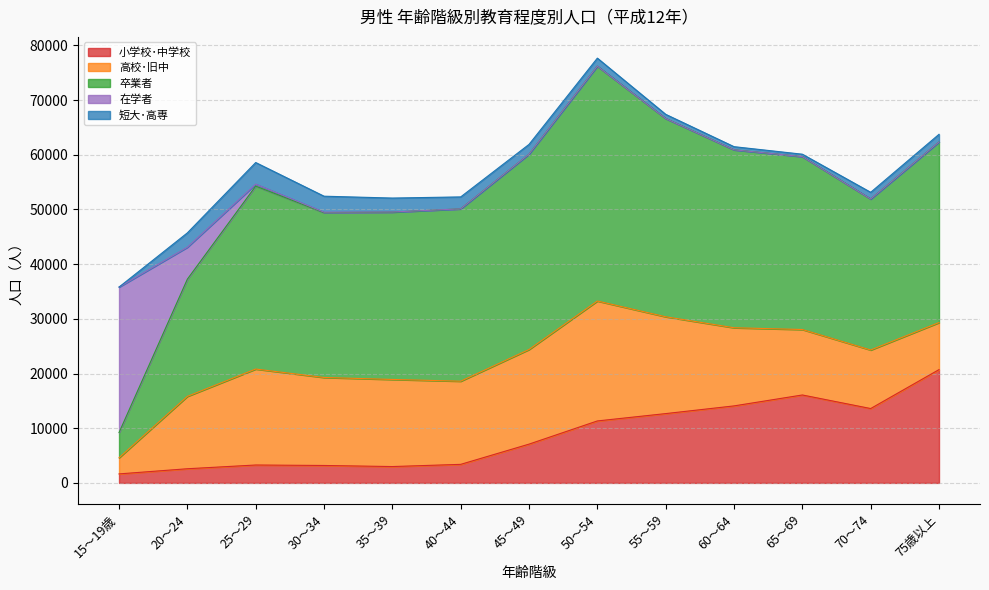

At which category is the sum across all series the highest?

50～54